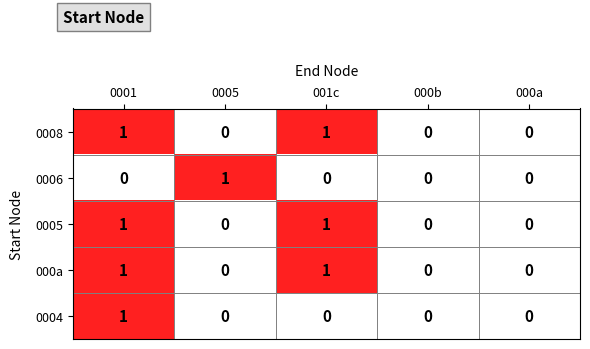

The 0005 series shows 1 at 0001. True or false?

True